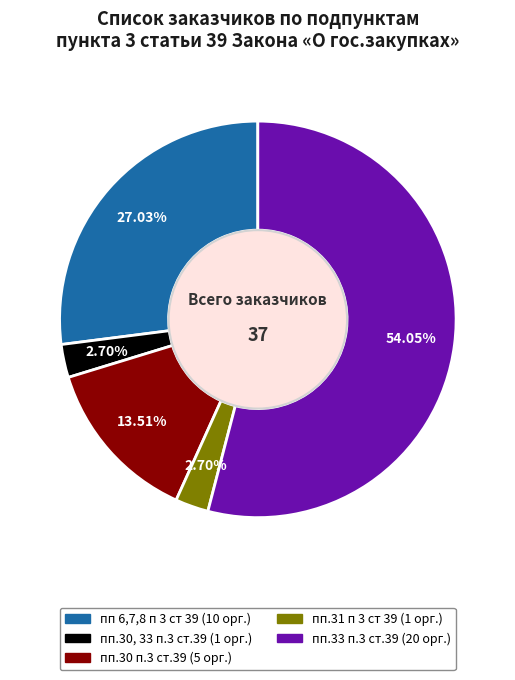

How many slices are in this pie chart?

5